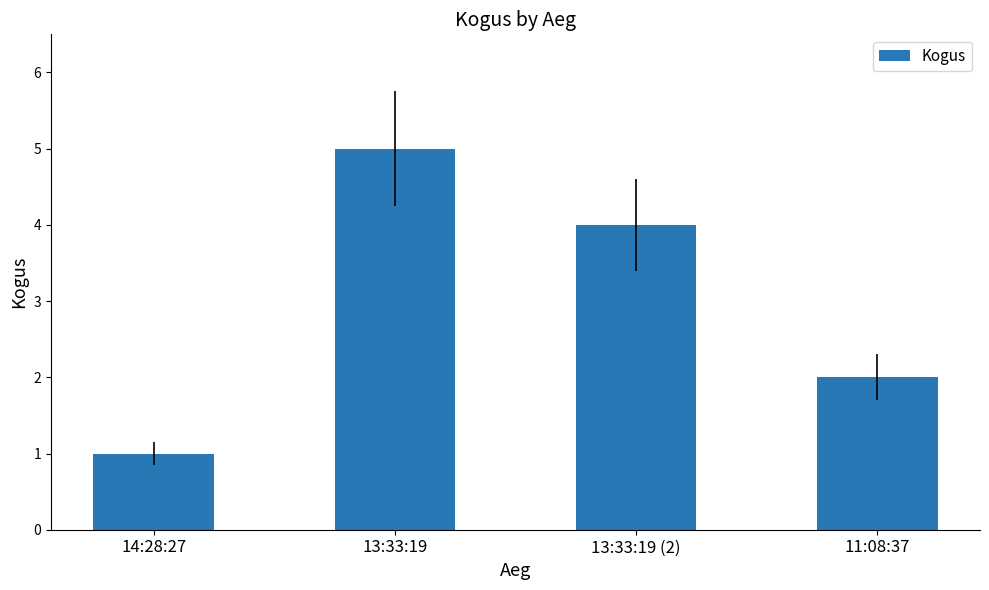

What is the difference between the maximum and second lowest values?

3